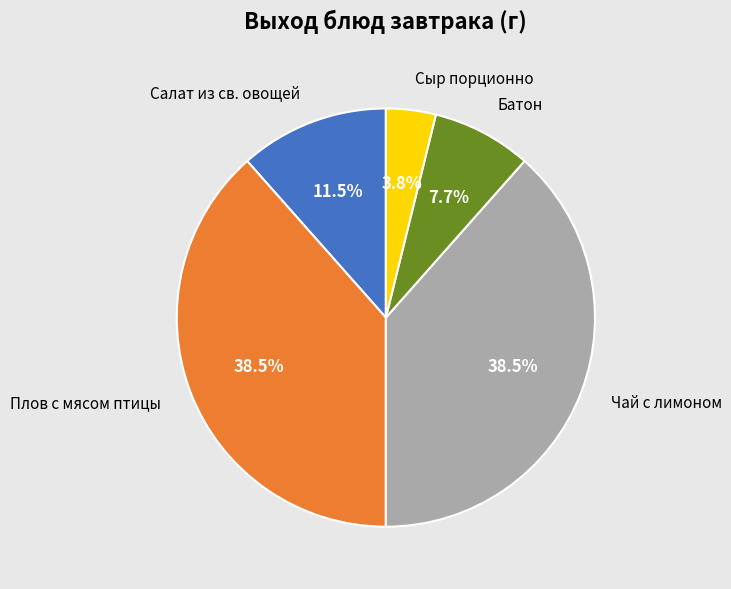

How many slices are in this pie chart?

5